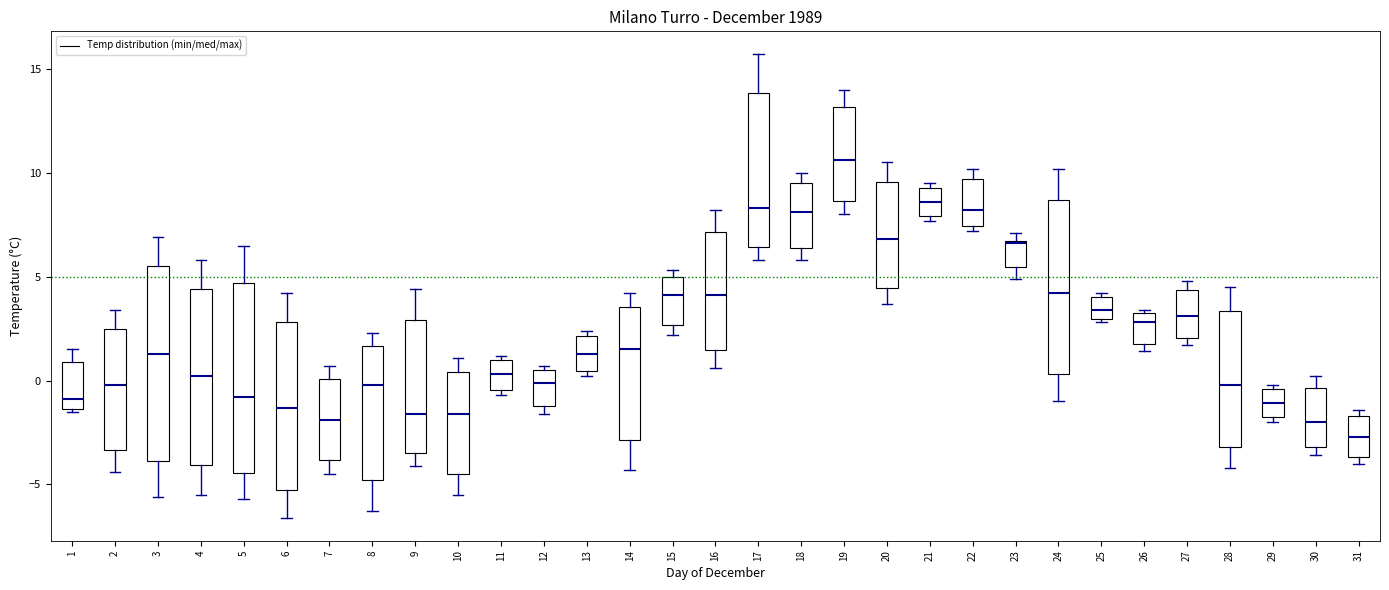

Reading left to right, read every box against the y-axis: the position of its median line, the range the box covers, and the ends of its whiskers. The values are not printed on the chart, so give them approximately, as read against the axis.

1: median -1.0, box -1.5 to 1.0, whiskers -1.5 to 1.5
2: median 0.0, box -3.5 to 2.5, whiskers -4.5 to 3.5
3: median 1.5, box -4.0 to 5.5, whiskers -5.5 to 7.0
4: median 0.0, box -4.0 to 4.5, whiskers -5.5 to 6.0
5: median -1.0, box -4.5 to 4.5, whiskers -5.5 to 6.5
6: median -1.5, box -5.5 to 3.0, whiskers -6.5 to 4.0
7: median -2.0, box -4.0 to 0.0, whiskers -4.5 to 0.5
8: median 0.0, box -5.0 to 1.5, whiskers -6.5 to 2.5
9: median -1.5, box -3.5 to 3.0, whiskers -4.0 to 4.5
10: median -1.5, box -4.5 to 0.5, whiskers -5.5 to 1.0
11: median 0.5, box -0.5 to 1.0, whiskers -0.5 (just below the box's lower edge) to 1.0 (just above the box's upper edge)
12: median 0.0, box -1.0 to 0.5, whiskers -1.5 to 0.5 (just above the box's upper edge)
13: median 1.5, box 0.5 to 2.0, whiskers 0.0 to 2.5
14: median 1.5, box -3.0 to 3.5, whiskers -4.5 to 4.0
15: median 4.0, box 2.5 to 5.0, whiskers 2.0 to 5.5
16: median 4.0, box 1.5 to 7.0, whiskers 0.5 to 8.0
17: median 8.5, box 6.5 to 14.0, whiskers 6.0 to 15.5
18: median 8.0, box 6.5 to 9.5, whiskers 6.0 to 10.0
19: median 10.5, box 8.5 to 13.0, whiskers 8.0 to 14.0
20: median 7.0, box 4.5 to 9.5, whiskers 3.5 to 10.5
21: median 8.5, box 8.0 to 9.5, whiskers 7.5 to 9.5 (just above the box's upper edge)
22: median 8.0, box 7.5 to 9.5, whiskers 7.0 to 10.0
23: median 6.5, box 5.5 to 6.5, whiskers 5.0 to 7.0
24: median 4.0, box 0.5 to 8.5, whiskers -1.0 to 10.0
25: median 3.5, box 3.0 to 4.0, whiskers 3.0 (just below the box's lower edge) to 4.0 (just above the box's upper edge)
26: median 3.0, box 2.0 to 3.5, whiskers 1.5 to 3.5
27: median 3.0, box 2.0 to 4.5, whiskers 1.5 to 5.0
28: median 0.0, box -3.0 to 3.5, whiskers -4.0 to 4.5
29: median -1.0, box -2.0 to -0.5, whiskers -2.0 (just below the box's lower edge) to 0.0
30: median -2.0, box -3.0 to -0.5, whiskers -3.5 to 0.0
31: median -2.5, box -3.5 to -1.5, whiskers -4.0 to -1.5 (just above the box's upper edge)